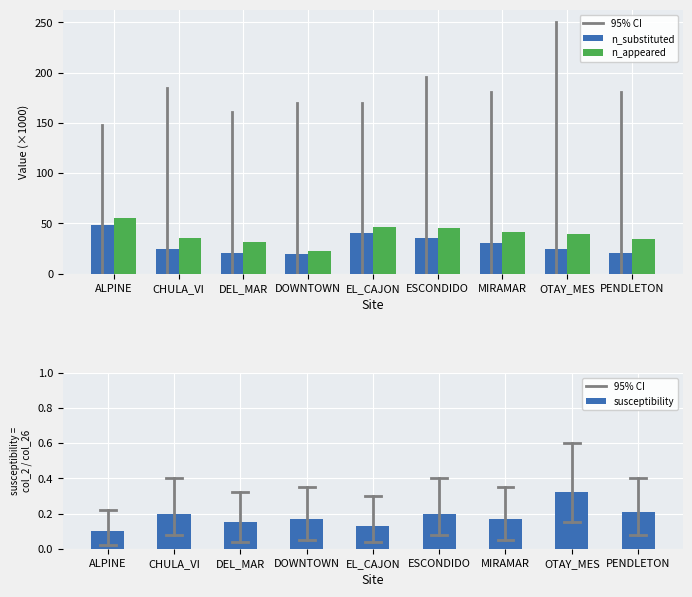

Does the chart contain any negative values?

No